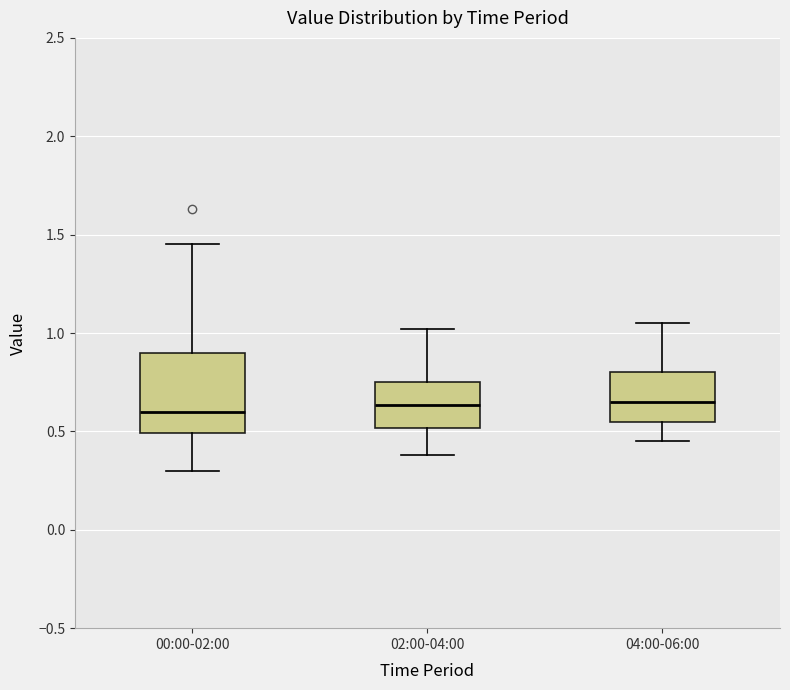

Reading left to right, transcribe this box plot: for each box, give where its median line is, the range the box spans, and where its two whiskers end, as read against the y-axis. The values are not printed on the chart, so give them approximately, as read against the axis.

00:00-02:00: median 0.60, box 0.50 to 0.90, whiskers 0.30 to 1.45
02:00-04:00: median 0.65, box 0.50 to 0.75, whiskers 0.40 to 1.00
04:00-06:00: median 0.65, box 0.55 to 0.80, whiskers 0.45 to 1.05